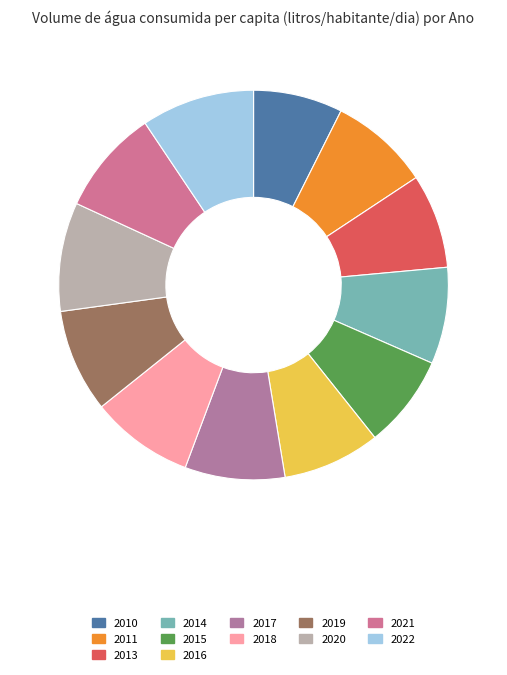

Which category has the smallest portion of the pie?

2010